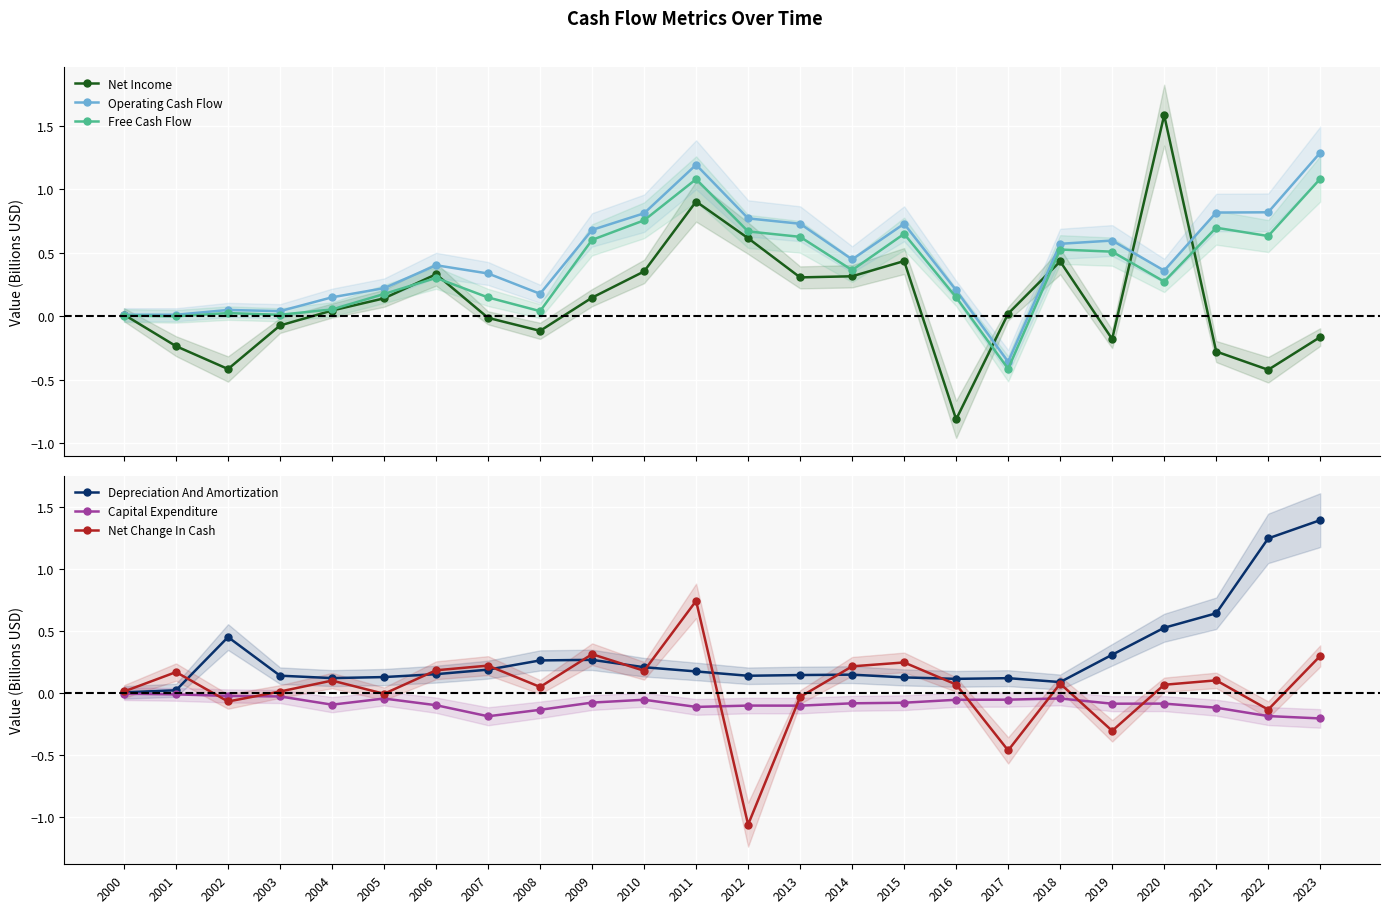

What is the difference between the Depreciation And Amortization values at 2005 and 2022?

1.1